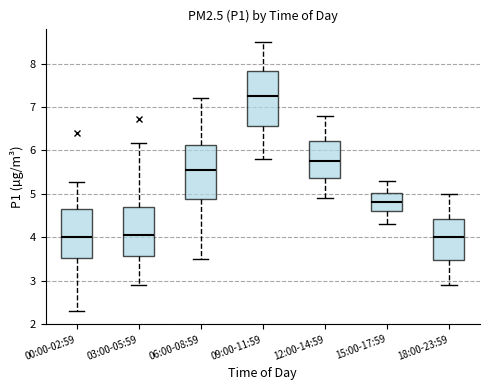

Reading left to right, transcribe this box plot: for each box, give where its median line is, the range the box spans, and where its two whiskers end, as read against the y-axis. The values are not printed on the chart, so give them approximately, as read against the axis.

00:00-02:59: median 4.0, box 3.5 to 4.6, whiskers 2.3 to 5.3
03:00-05:59: median 4.1, box 3.6 to 4.7, whiskers 2.9 to 6.2
06:00-08:59: median 5.6, box 4.9 to 6.1, whiskers 3.5 to 7.2
09:00-11:59: median 7.3, box 6.6 to 7.8, whiskers 5.8 to 8.5
12:00-14:59: median 5.8, box 5.4 to 6.2, whiskers 4.9 to 6.8
15:00-17:59: median 4.8, box 4.6 to 5.0, whiskers 4.3 to 5.3
18:00-23:59: median 4.0, box 3.5 to 4.4, whiskers 2.9 to 5.0